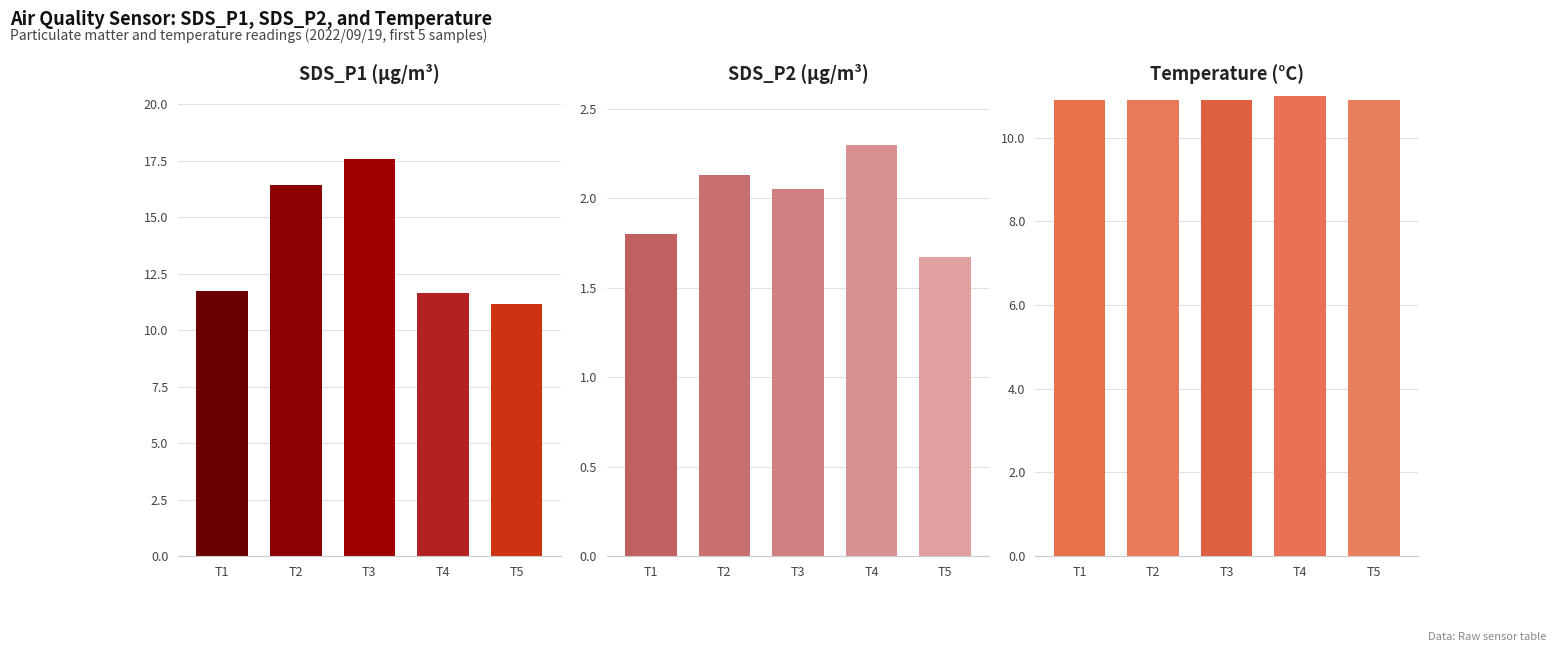

Which series has the largest range (max minus min)?

SDS_P1 (µg/m³)